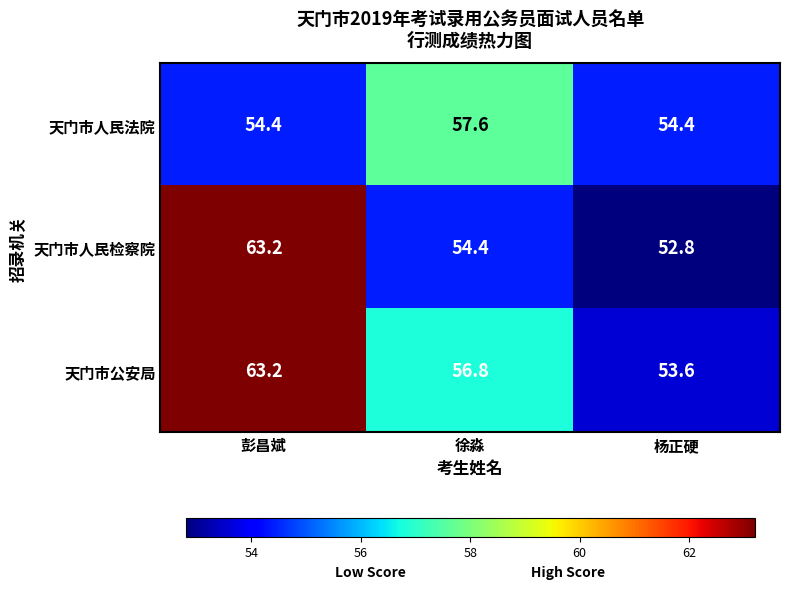

What is the difference between the maximum and minimum values in the 天门市人民检察院 series?

10.4